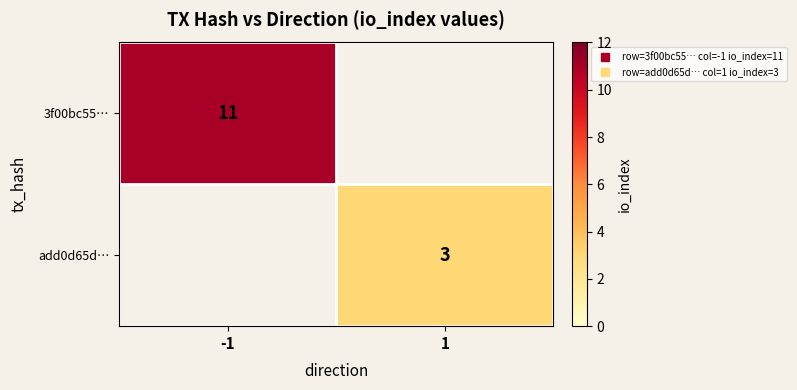

Is it true that 3f00bc55… equals 0 at 1?

True